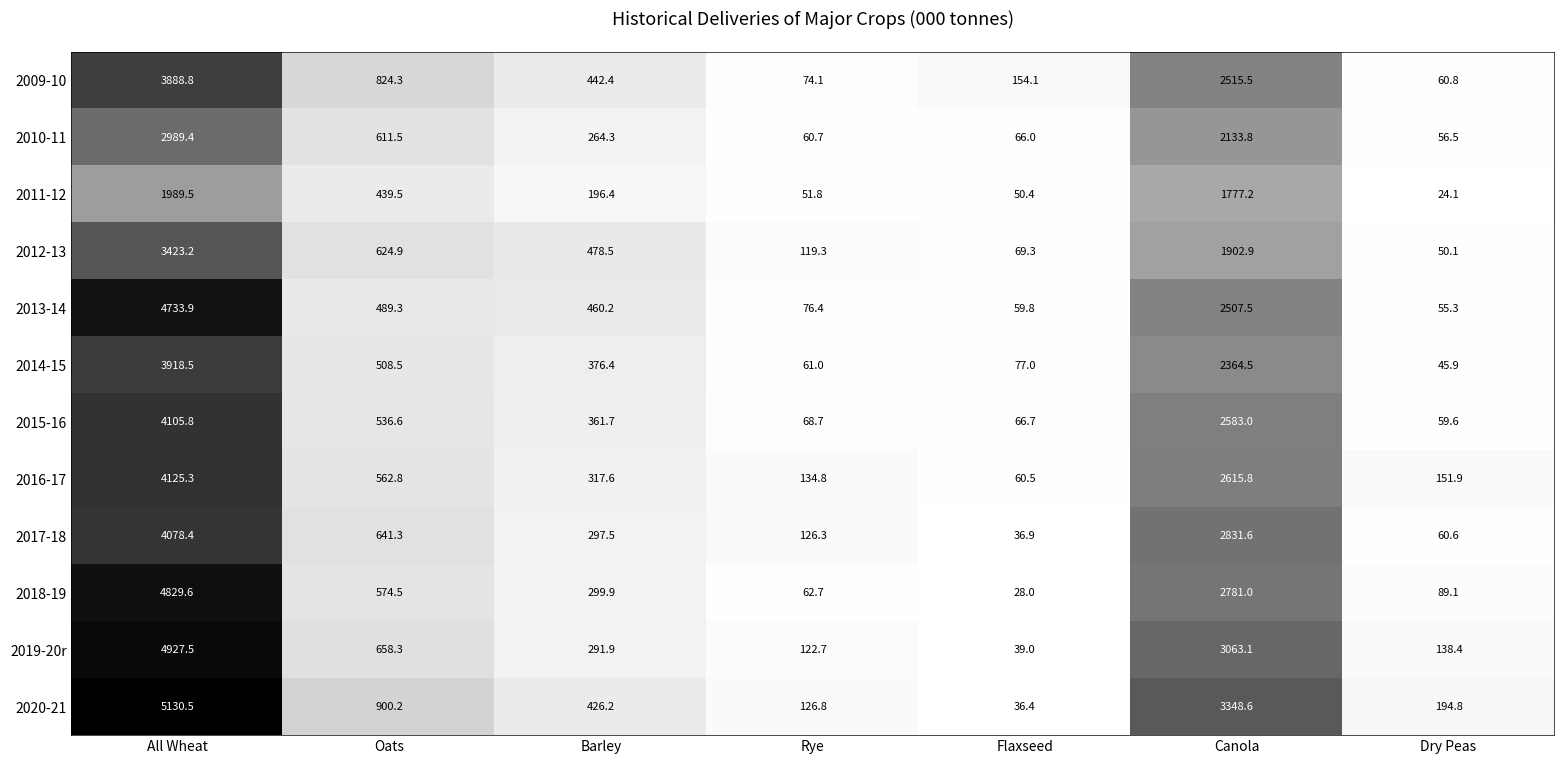

How many series are shown in this chart?

12